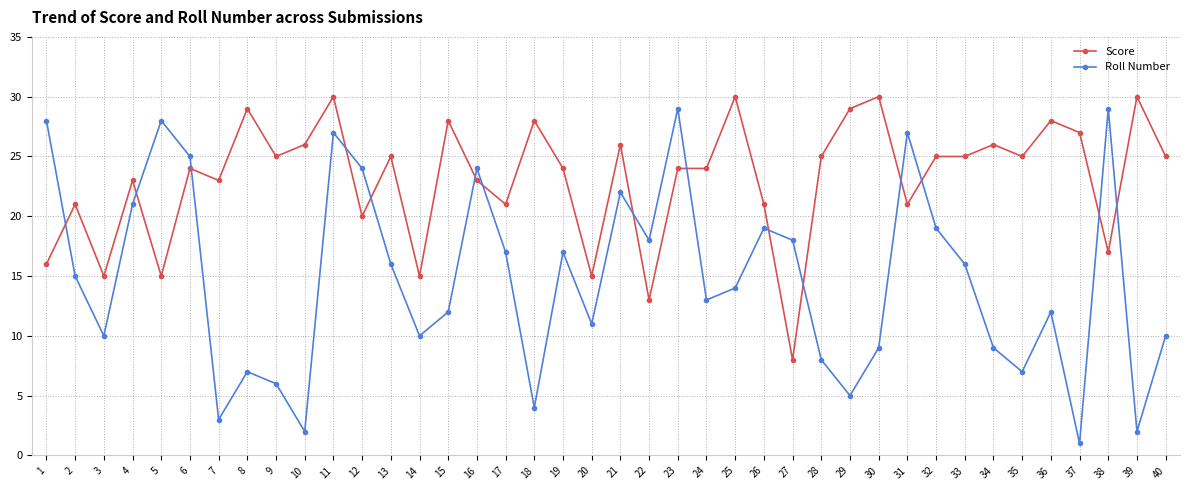

Is this an area chart (filled region under the line)?

No